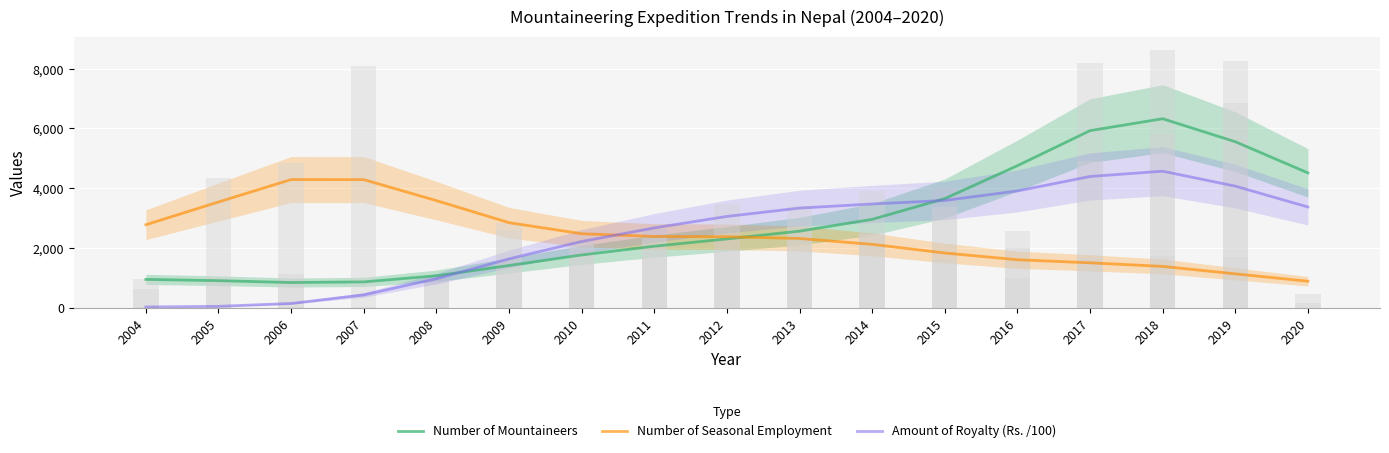

Which series changed the most between 2007 and 2010?

Number of Seasonal Employment